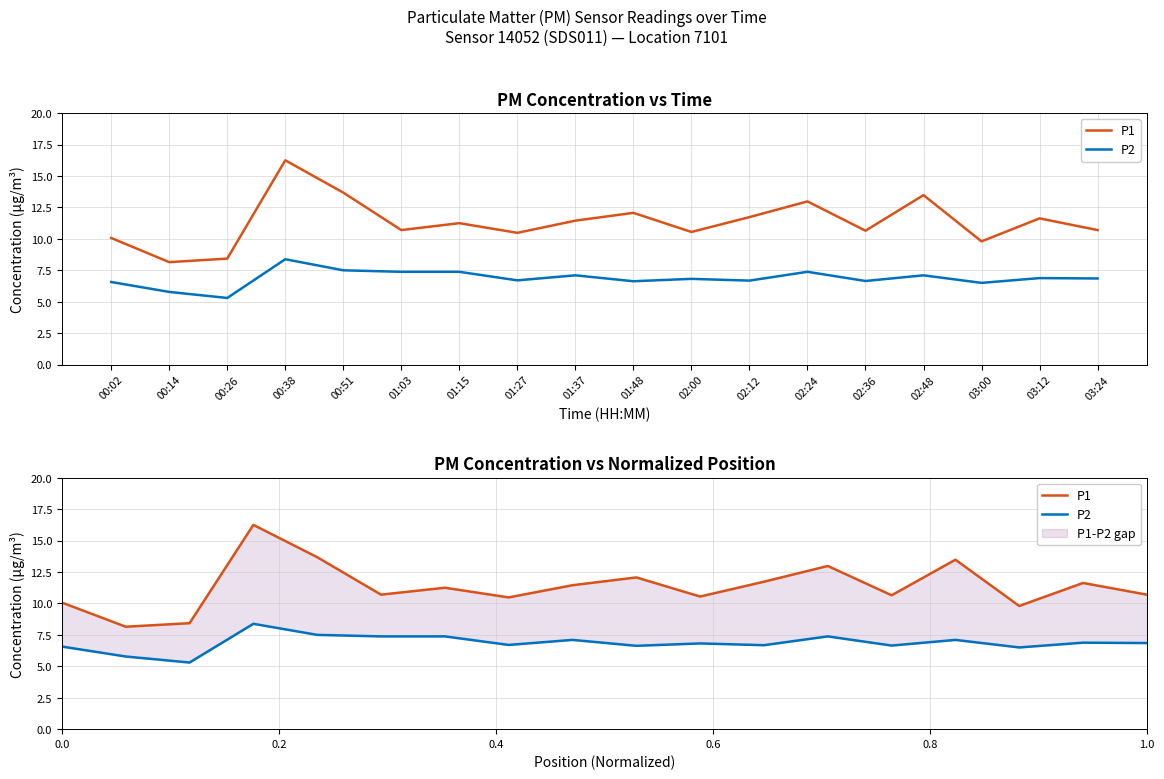

True or false: P1 and P2 cross at least once.

False